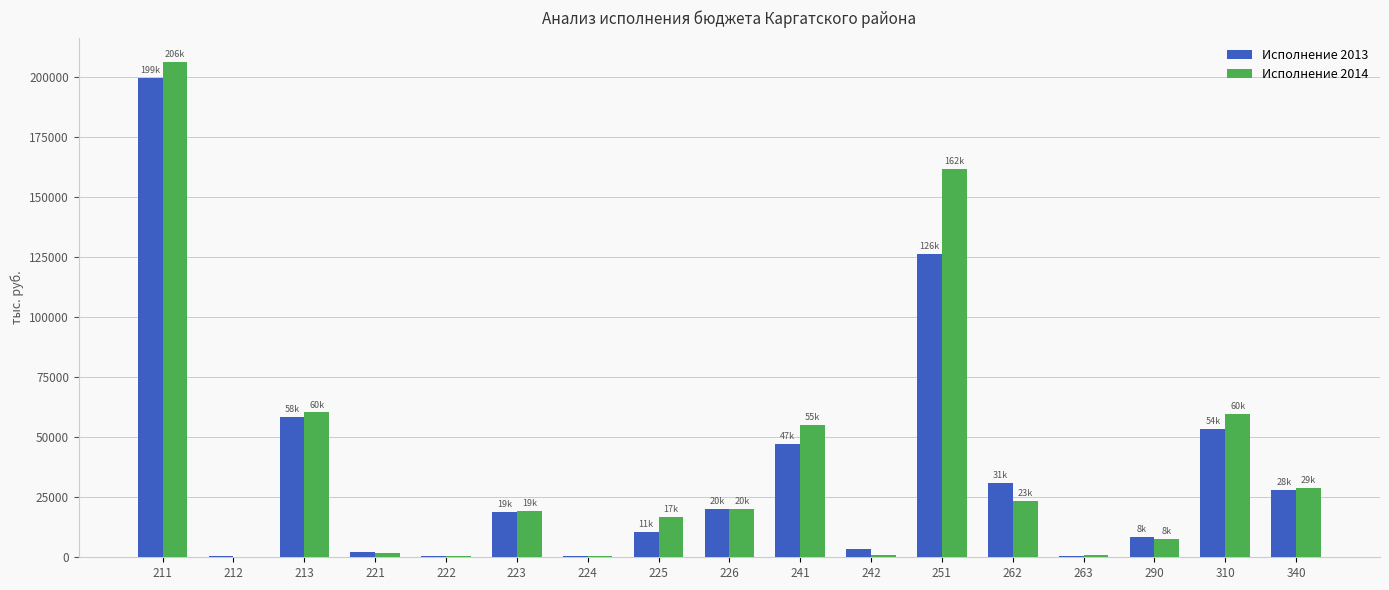

Where does the Исполнение 2013 series first go above 18865?

211